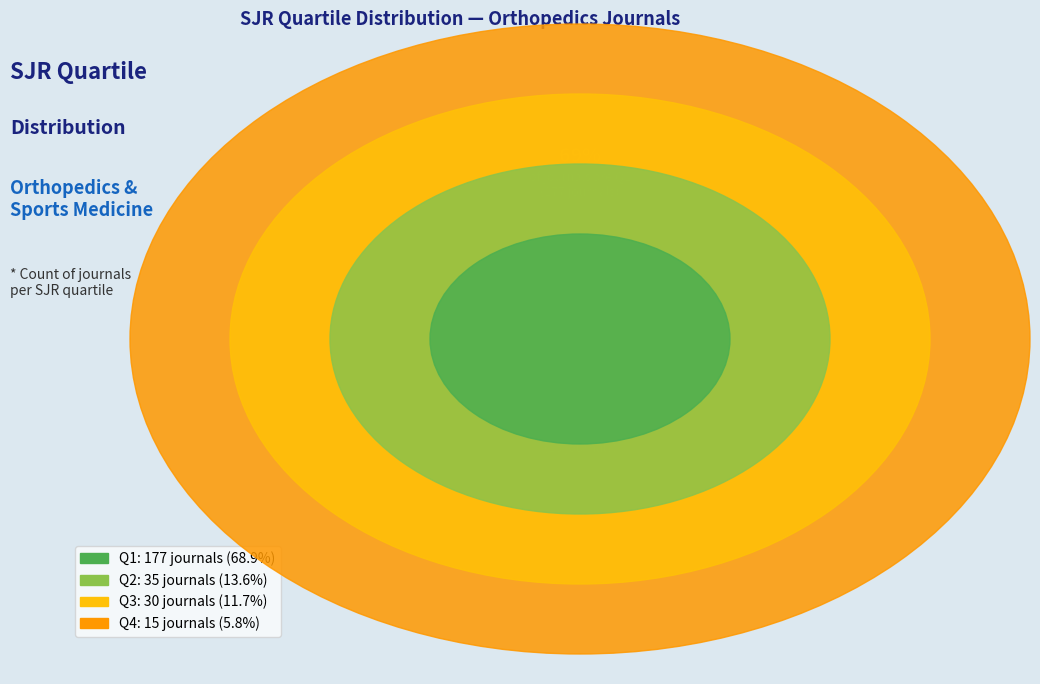

Combined, what portion of the pie is Q1 and Q4?

74.7%